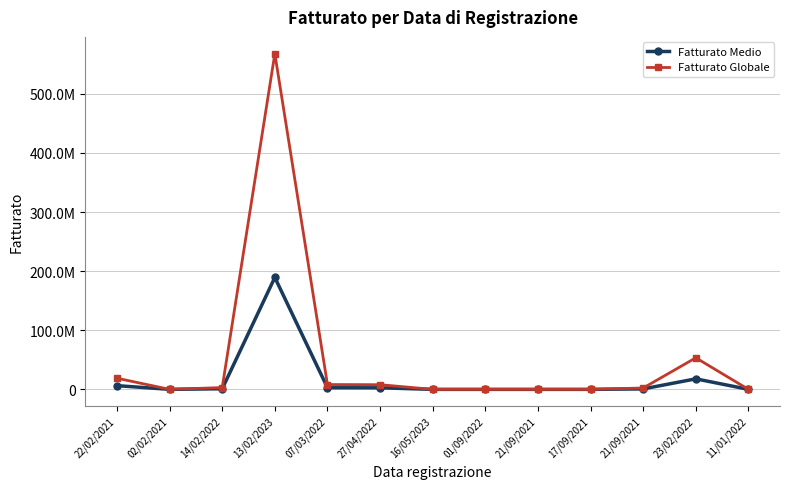

At which label does Fatturato Globale first exceed 2314759?

22/02/2021